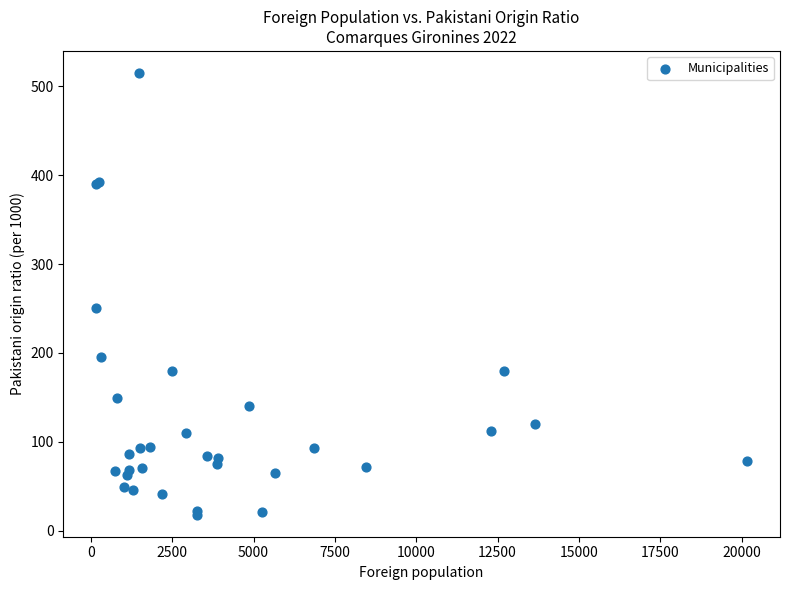

What Y value in the scatter plot is closest to 266?

250